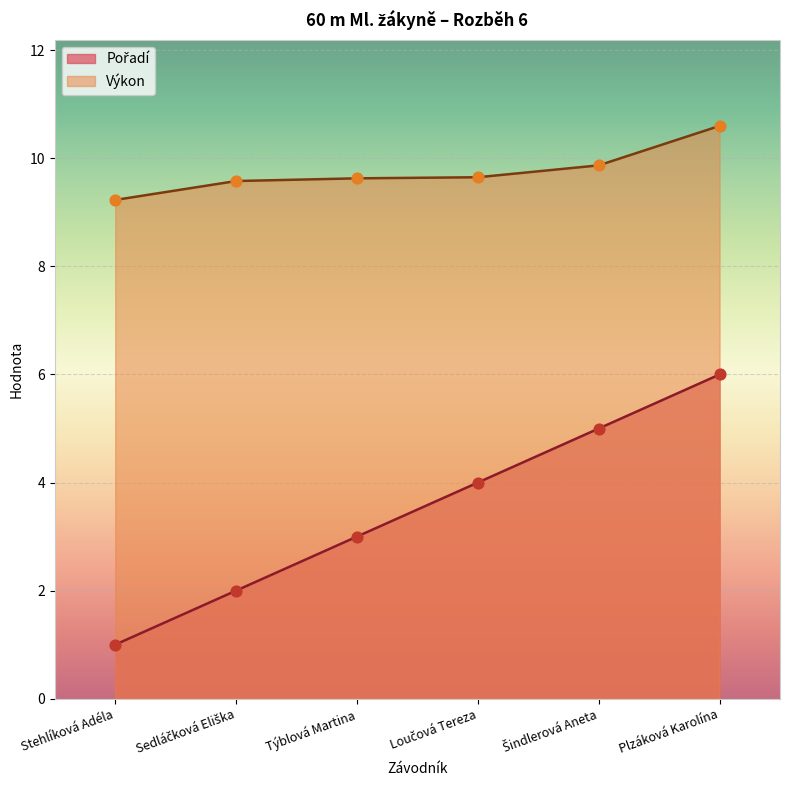

Which series has the largest Y range (max minus min)?

Pořadí